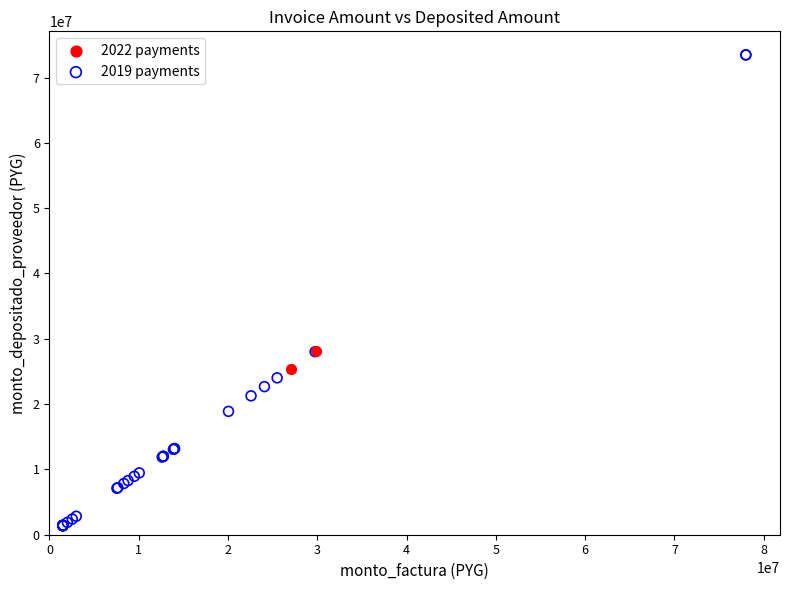

Which series reaches the minimum Y coordinate?

2019 payments